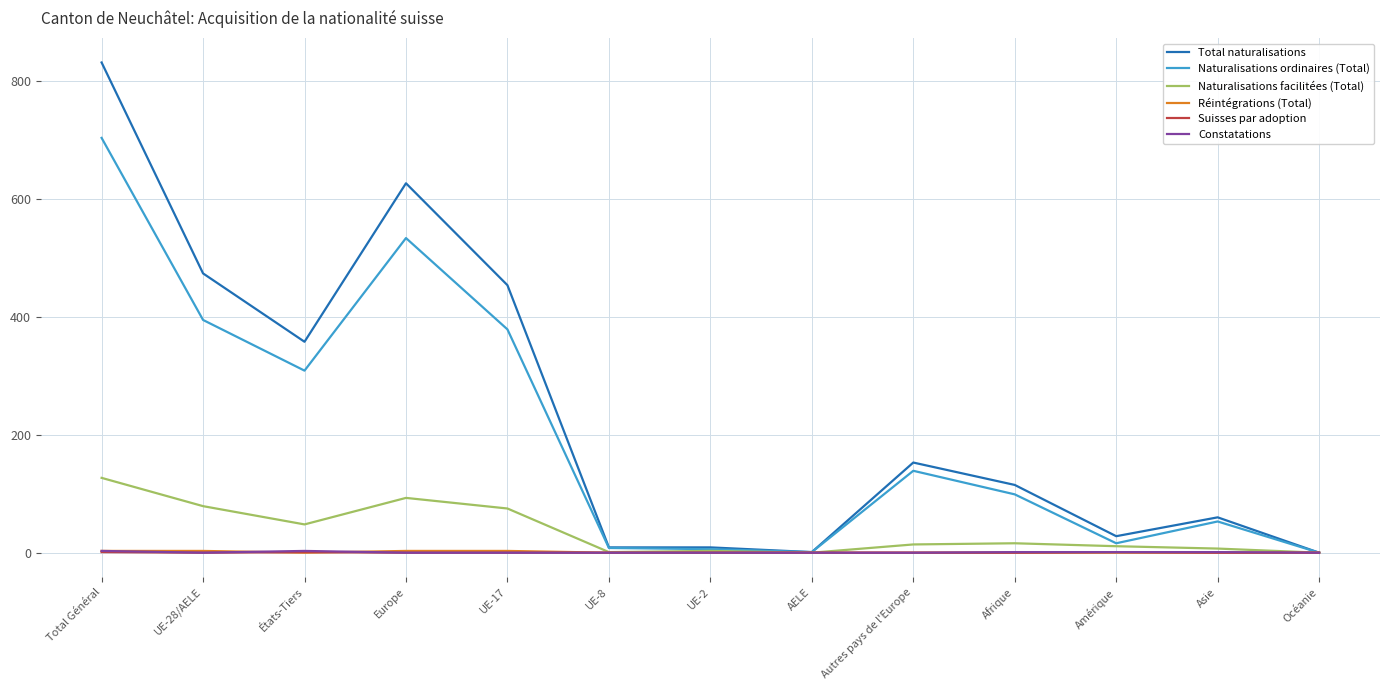

Is the value of Suisses par adoption at UE-2 greater than the value of Naturalisations facilitées (Total) at Europe?

No